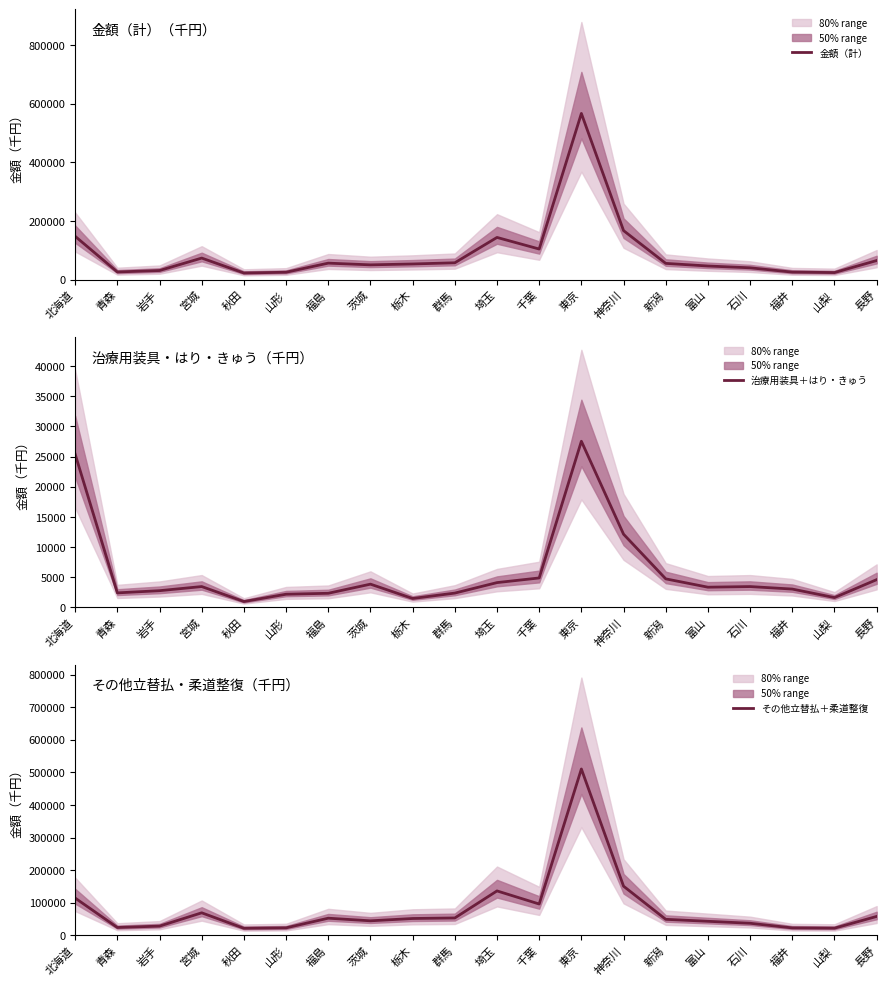

Which series has the largest range (max minus min)?

金額（計）